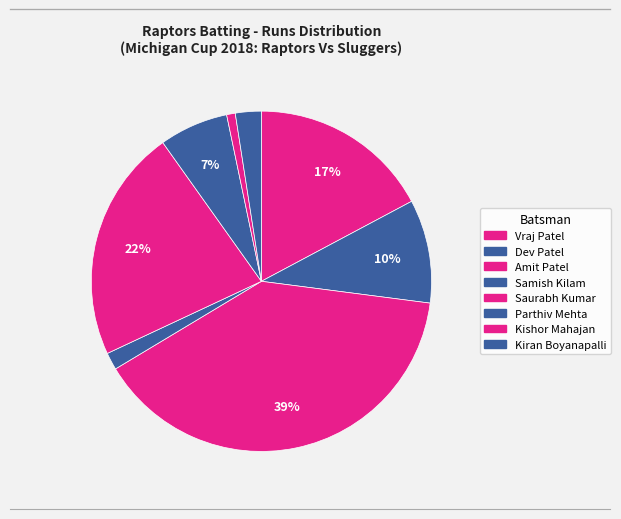

How many segments does this pie chart have?

8